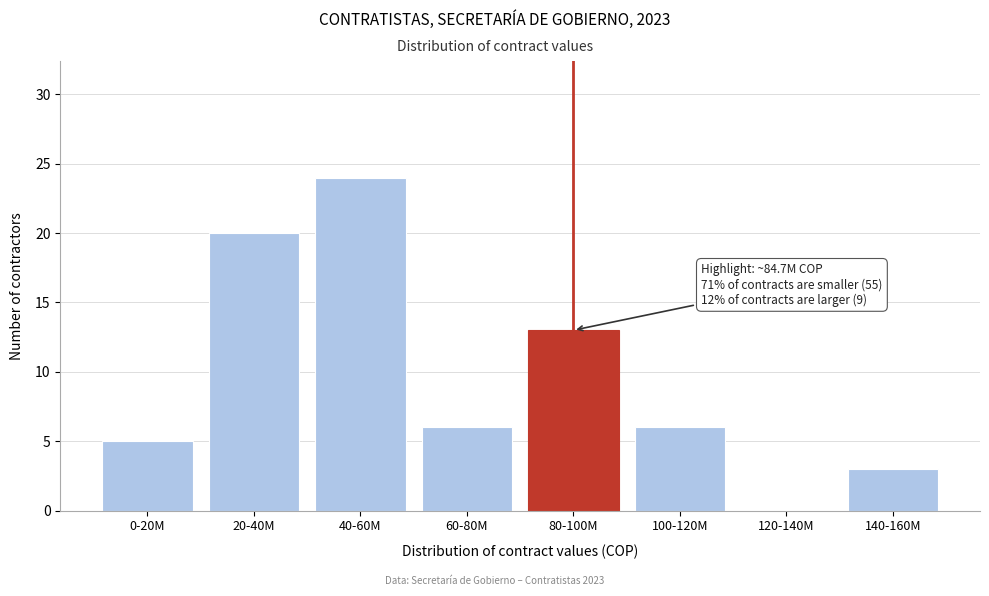

Reading right to left, transcribe all the data shown in this chart.

140-160M=3	120-140M=0	100-120M=6	80-100M=13	60-80M=6	40-60M=24	20-40M=20	0-20M=5